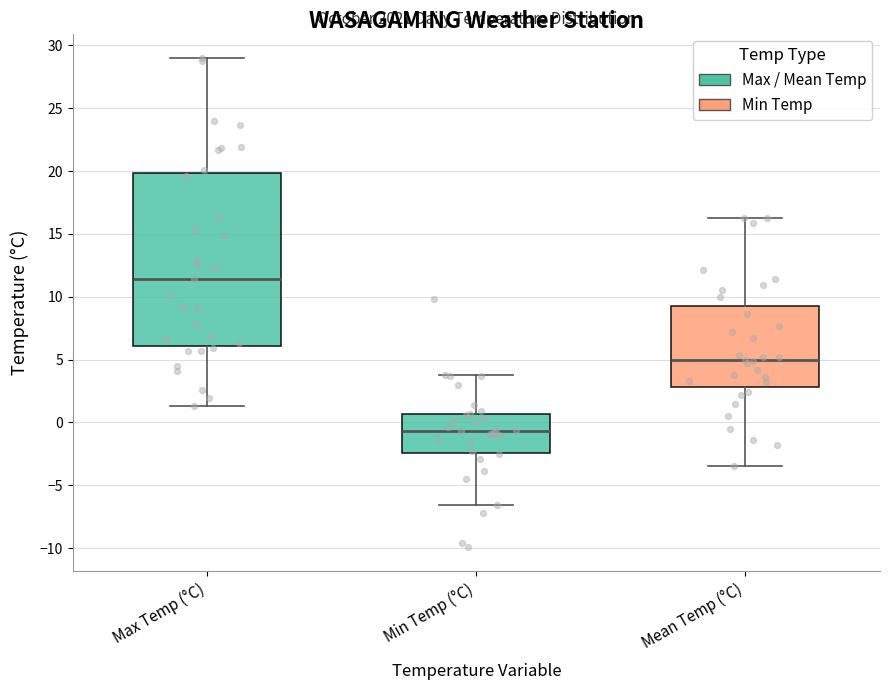

Reading left to right, transcribe this box plot: for each box, give where its median line is, the range the box spans, and where its two whiskers end, as read against the y-axis. The values are not printed on the chart, so give them approximately, as read against the axis.

Max Temp (°C): median 11.5, box 6.0 to 20.0, whiskers 1.5 to 29.0
Min Temp (°C): median -0.5, box -2.5 to 0.5, whiskers -6.5 to 4.0
Mean Temp (°C): median 5.0, box 3.0 to 9.5, whiskers -3.5 to 16.5